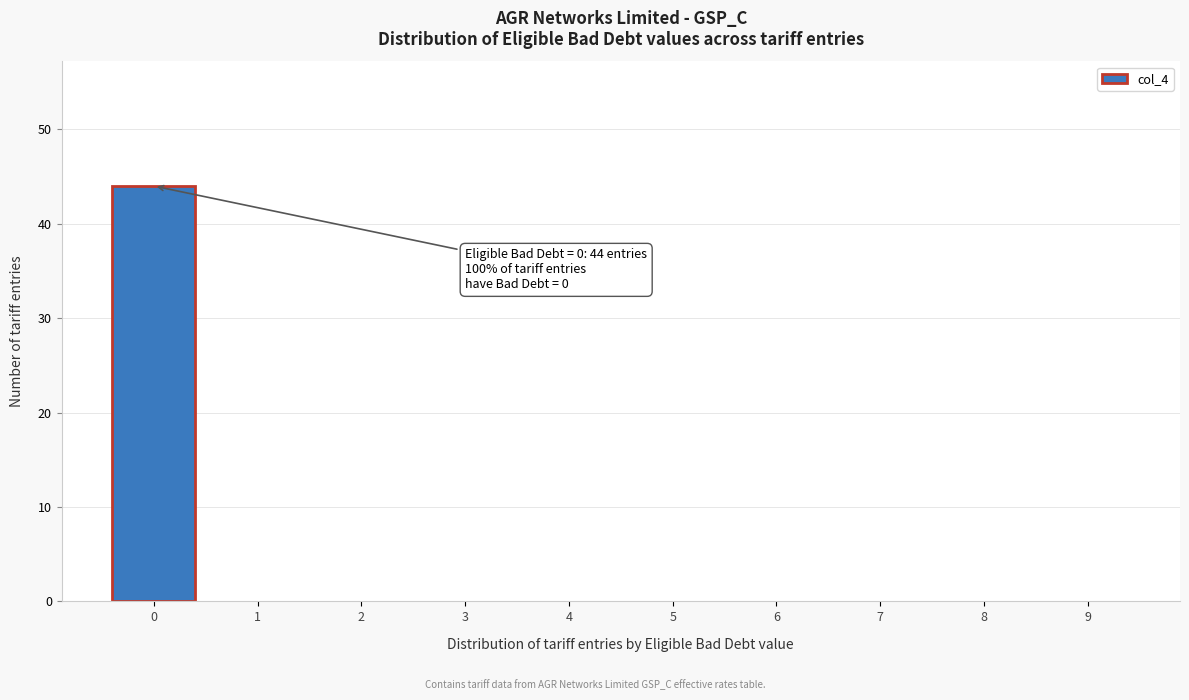

Reading left to right, transcribe all the data shown in this chart.

0=44	1=0	2=0	3=0	4=0	5=0	6=0	7=0	8=0	9=0